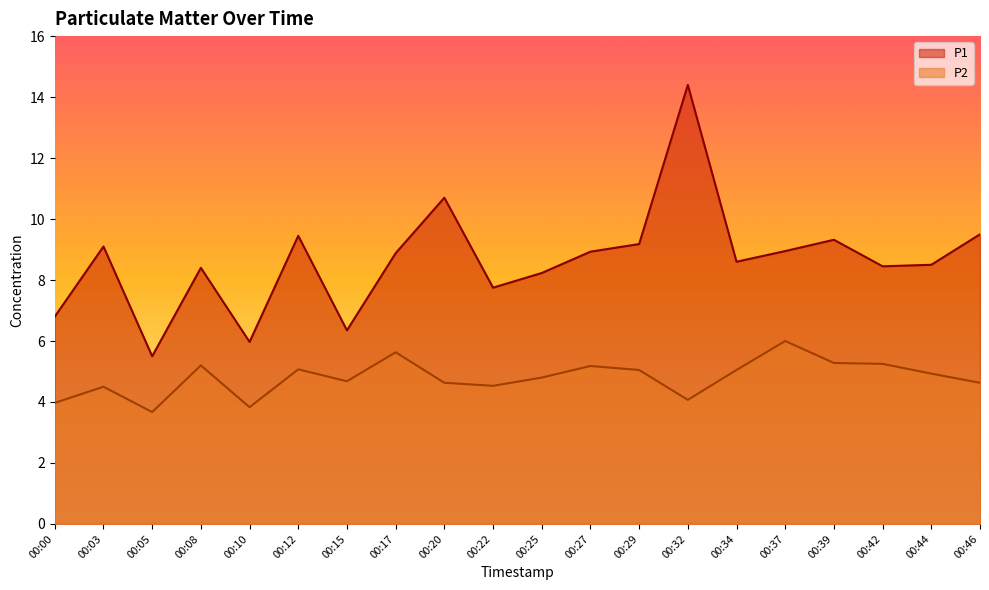

How many lines are shown in the chart?

2